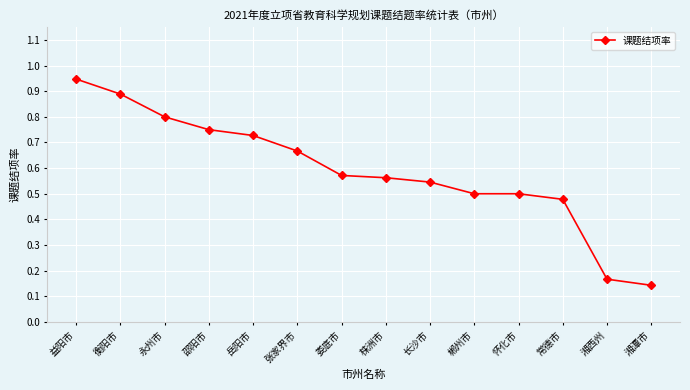

Is this an area chart (filled region under the line)?

No